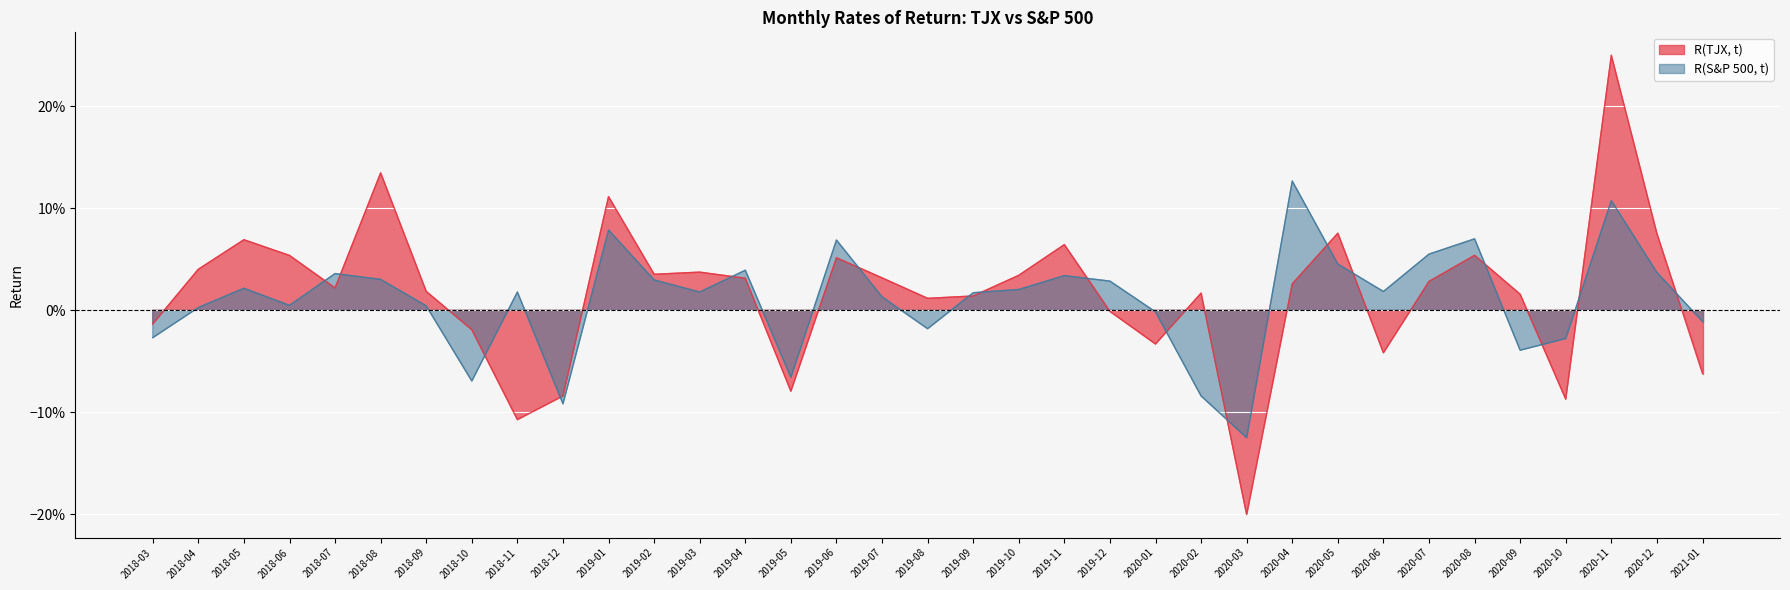

What is the value of the R(TJX, t) point at the 21st from the left?

0.1